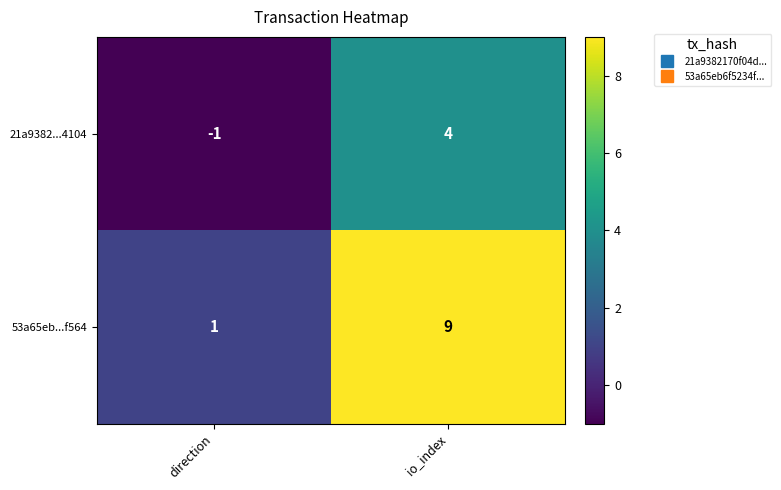

Reading left to right, what are all the values shown in this chart?

21a9382...4104: -1	4
53a65eb...f564: 1	9